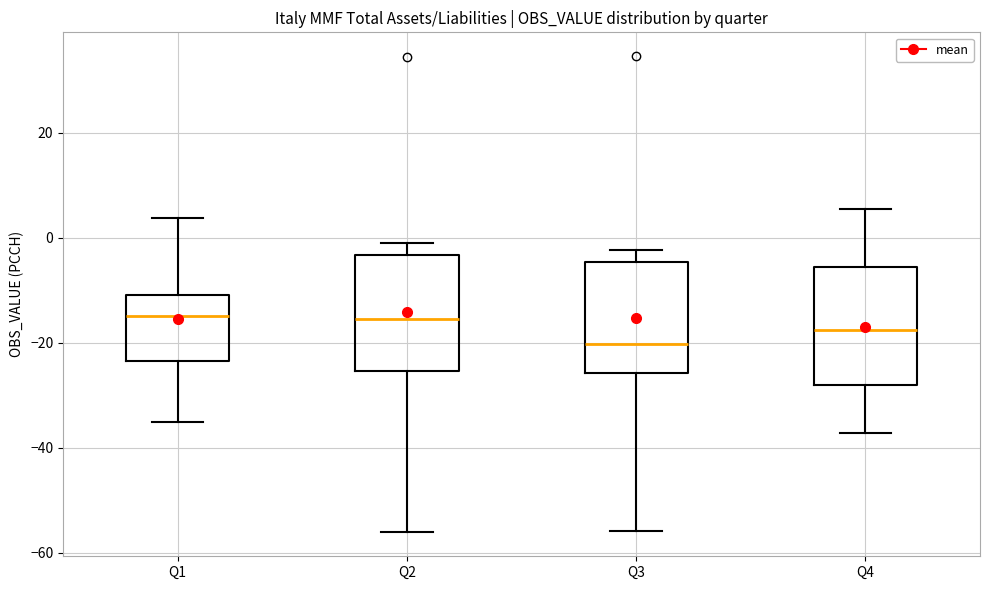

Reading left to right, read every box against the y-axis: the position of its median line, the range the box covers, and the ends of its whiskers. The values are not printed on the chart, so give them approximately, as read against the axis.

Q1: median -16, box -24 to -10, whiskers -36 to 4
Q2: median -16, box -26 to -4, whiskers -56 to -2
Q3: median -20, box -26 to -4, whiskers -56 to -2
Q4: median -18, box -28 to -6, whiskers -38 to 6